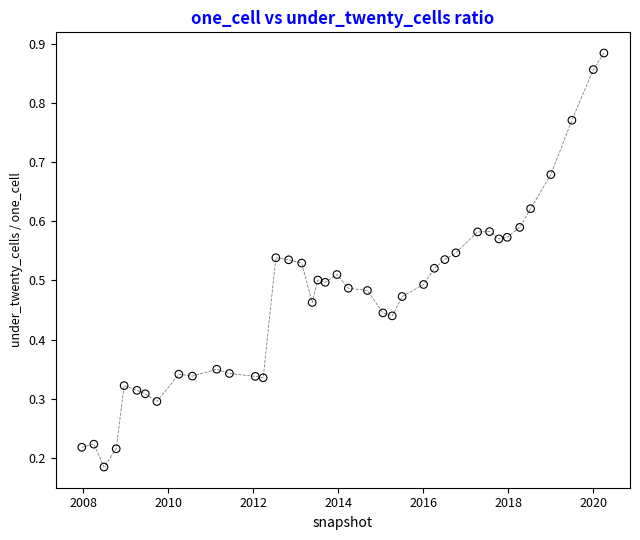

How many points are shown in the scatter plot?

40